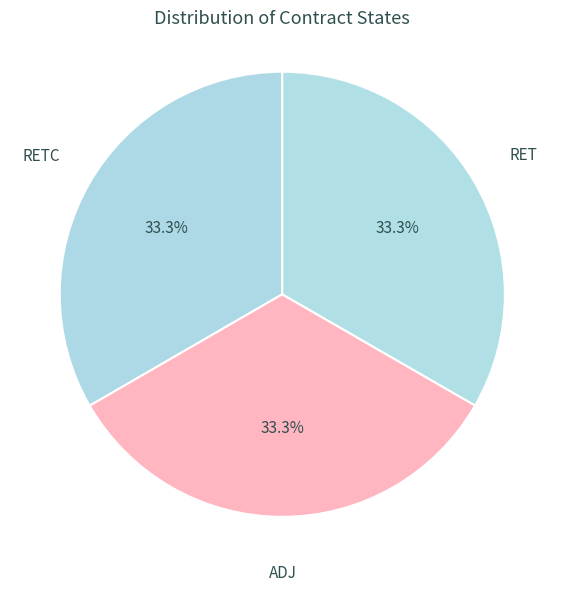

To the nearest percent, what portion does ADJ represent?

33%